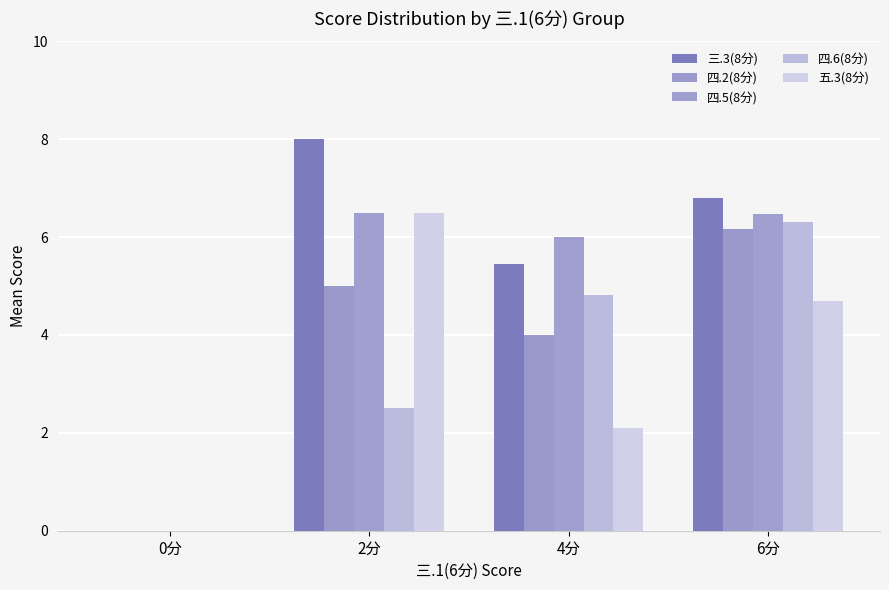

What is the sum of all 四.6(8分) values?

13.6